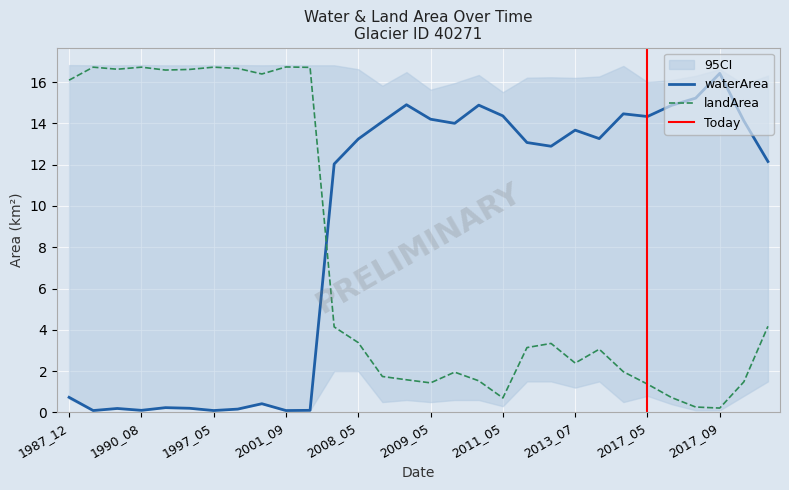

At which label does landArea first exceed 3?

1987_12